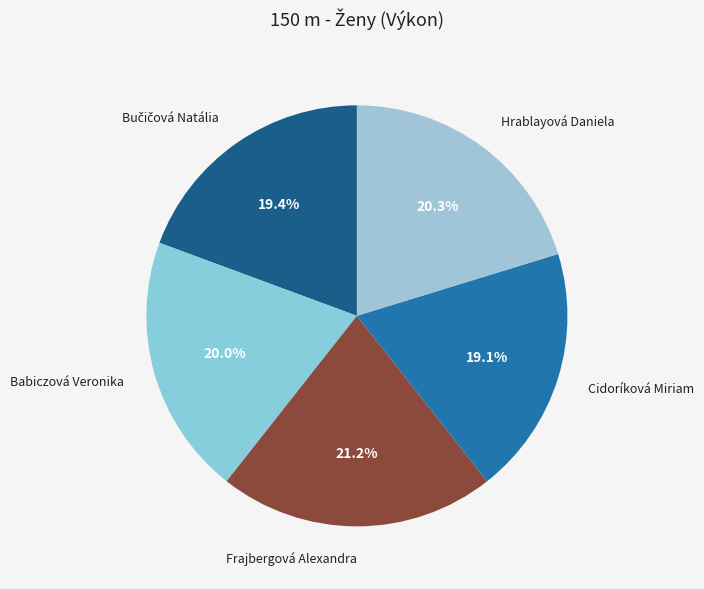

Count the number of slices in the pie.

5